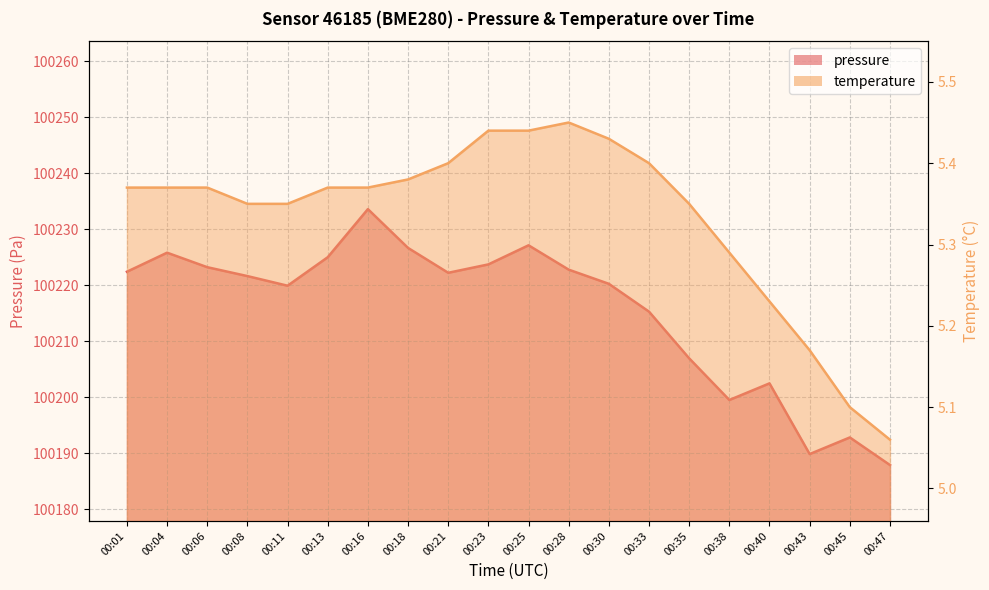

Which category has the lowest value in the pressure series?

00:47